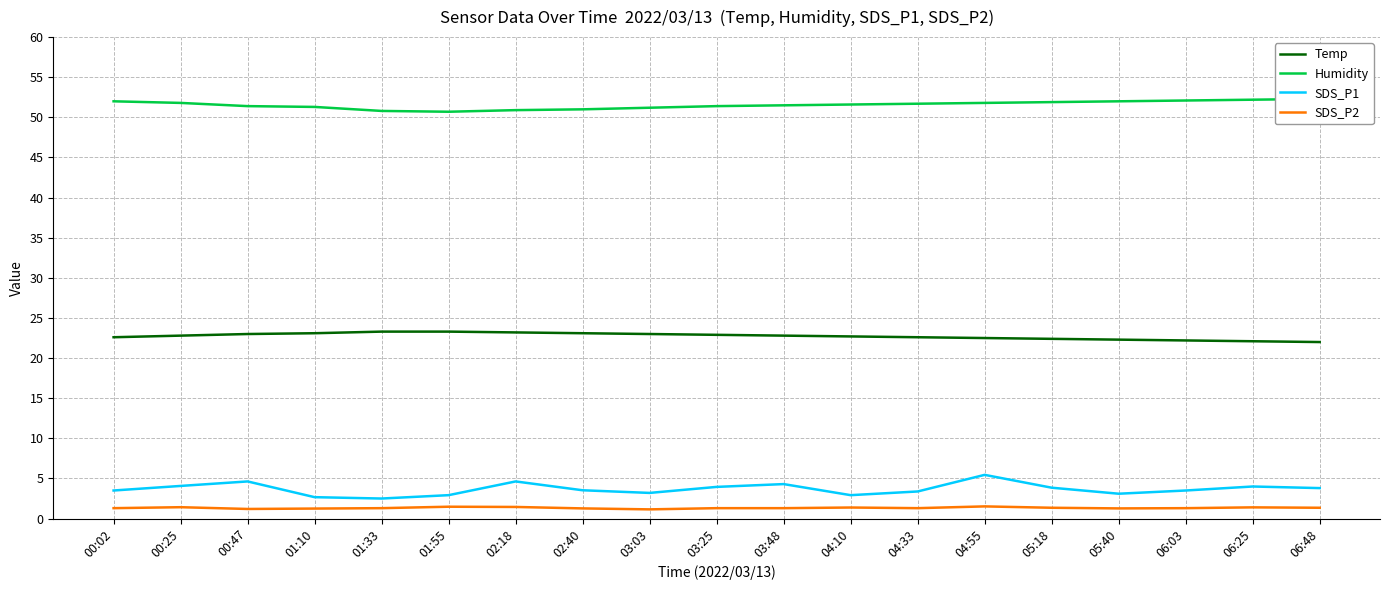

What is the sum of the SDS_P2 values at 02:18 and 01:10?

2.7